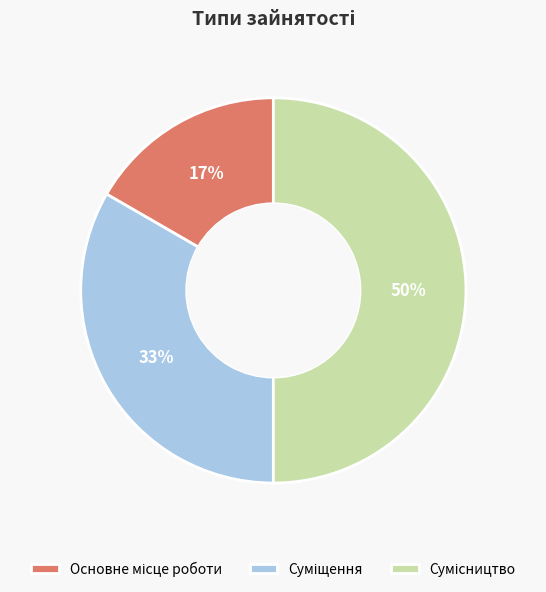

To the nearest percent, what is the difference between the largest and smallest slice percentages?

33%